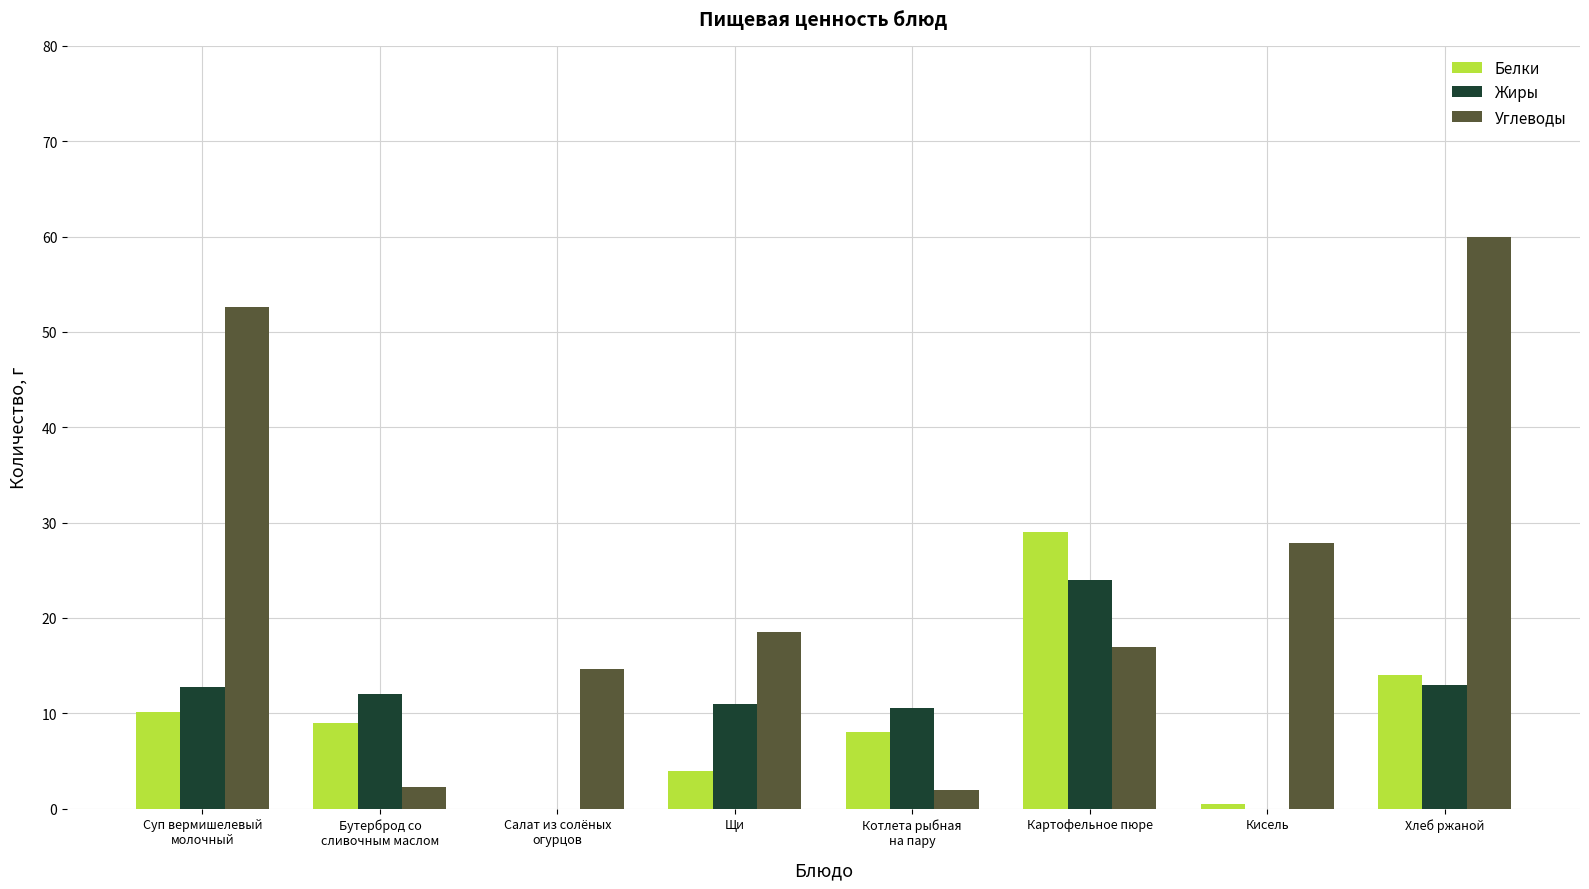

At which category is the sum across all series the highest?

Хлеб ржаной